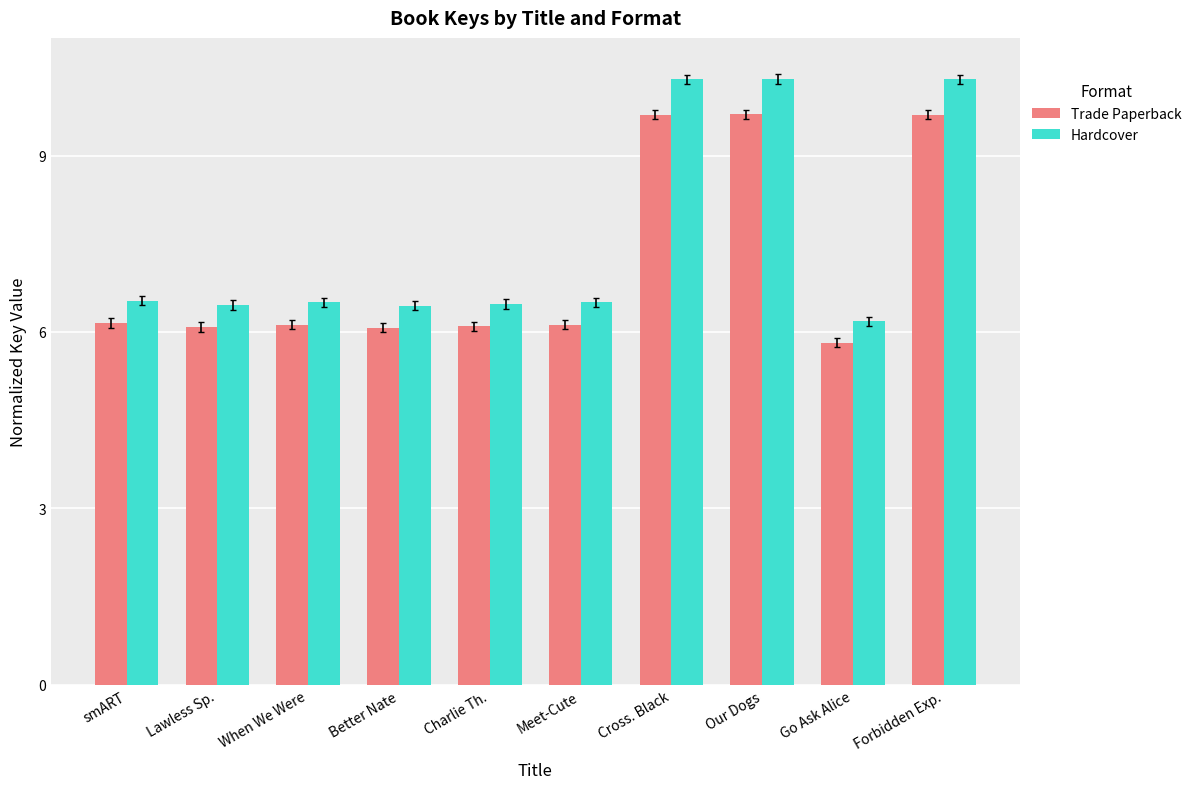

What is the approximate value of Trade Paperback at Go Ask Alice?

5.8